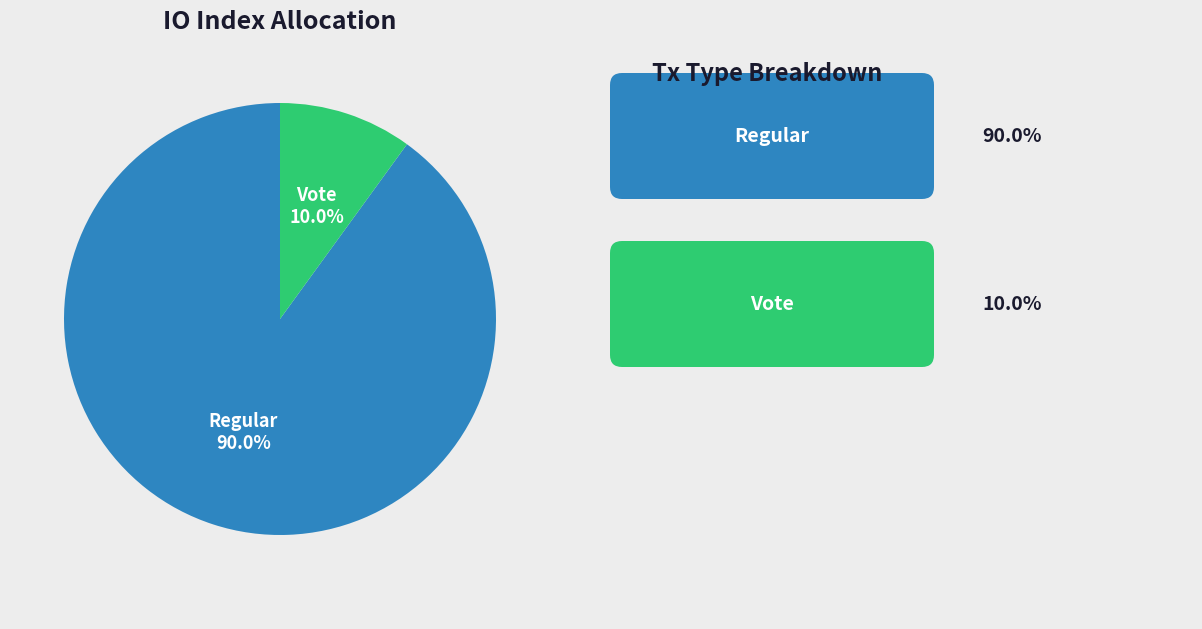

Is there any slice that represents more than half of the pie?

Yes